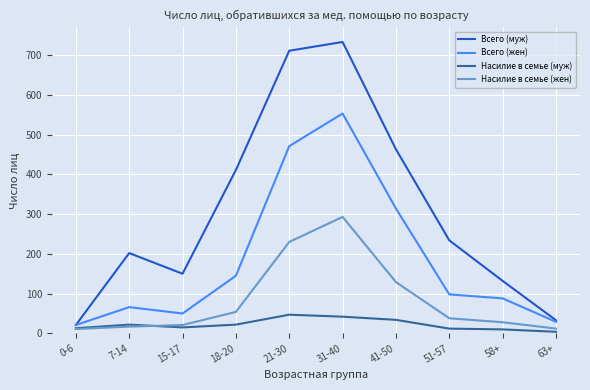

What is the difference between the Всего (муж) values at 21-30 and 51-57?

477